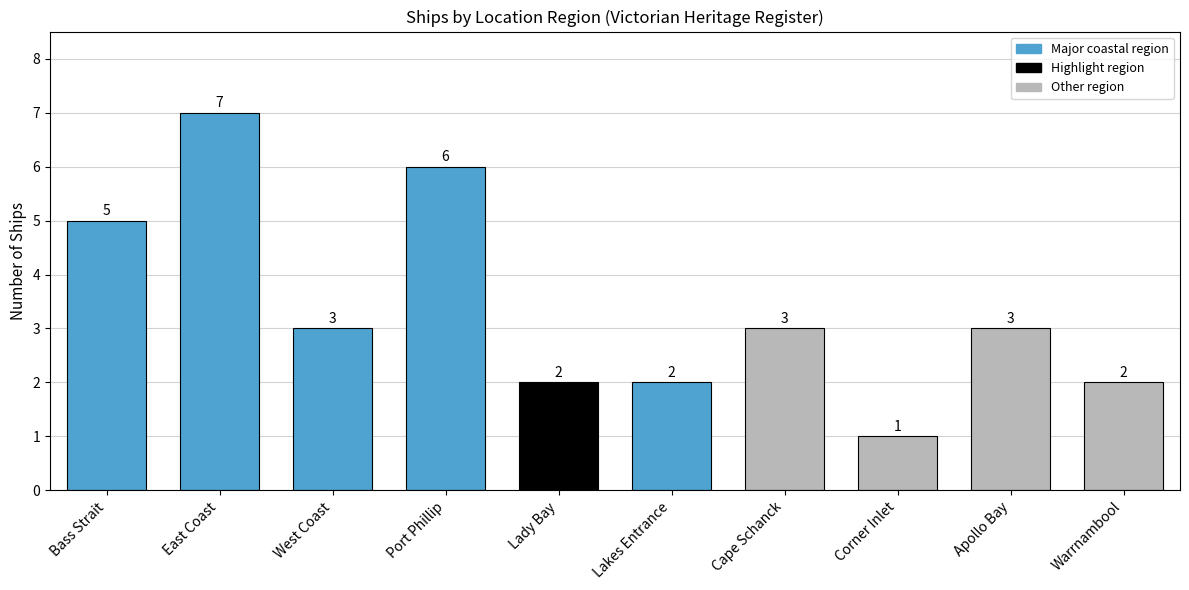

The value at Apollo Bay is 3. True or false?

True